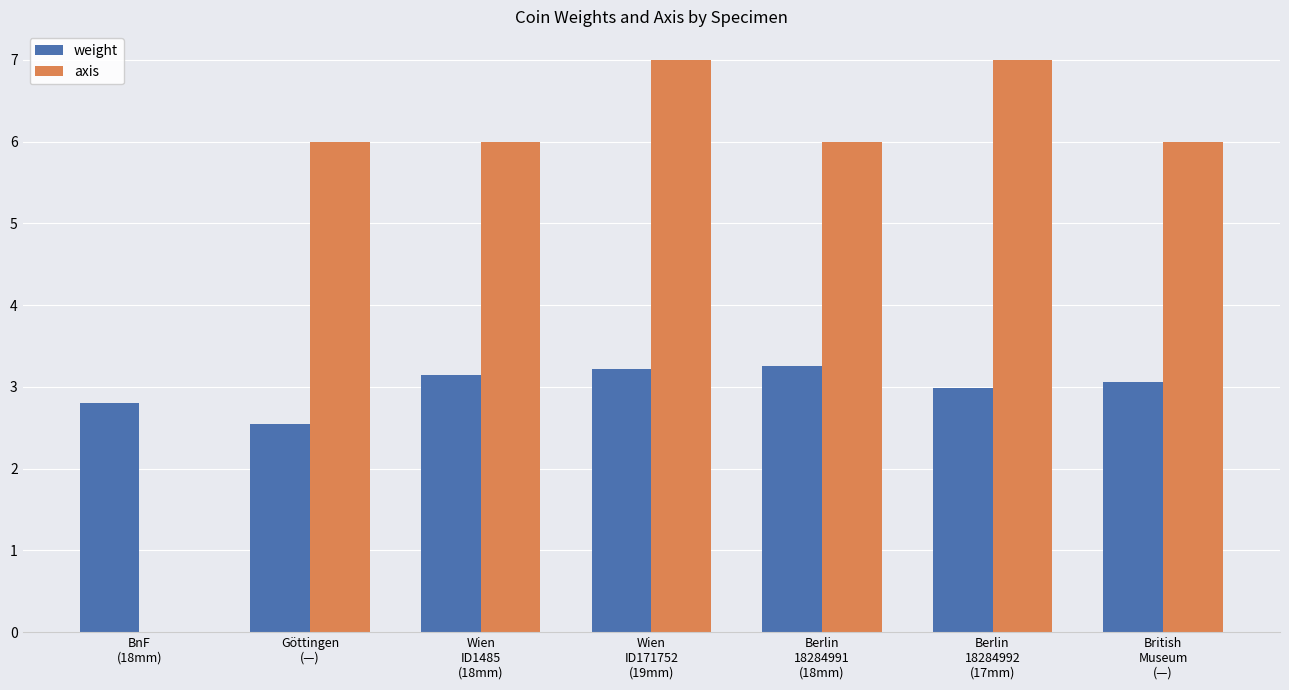

The weight series shows 2.8 at BnF
(18mm). True or false?

True